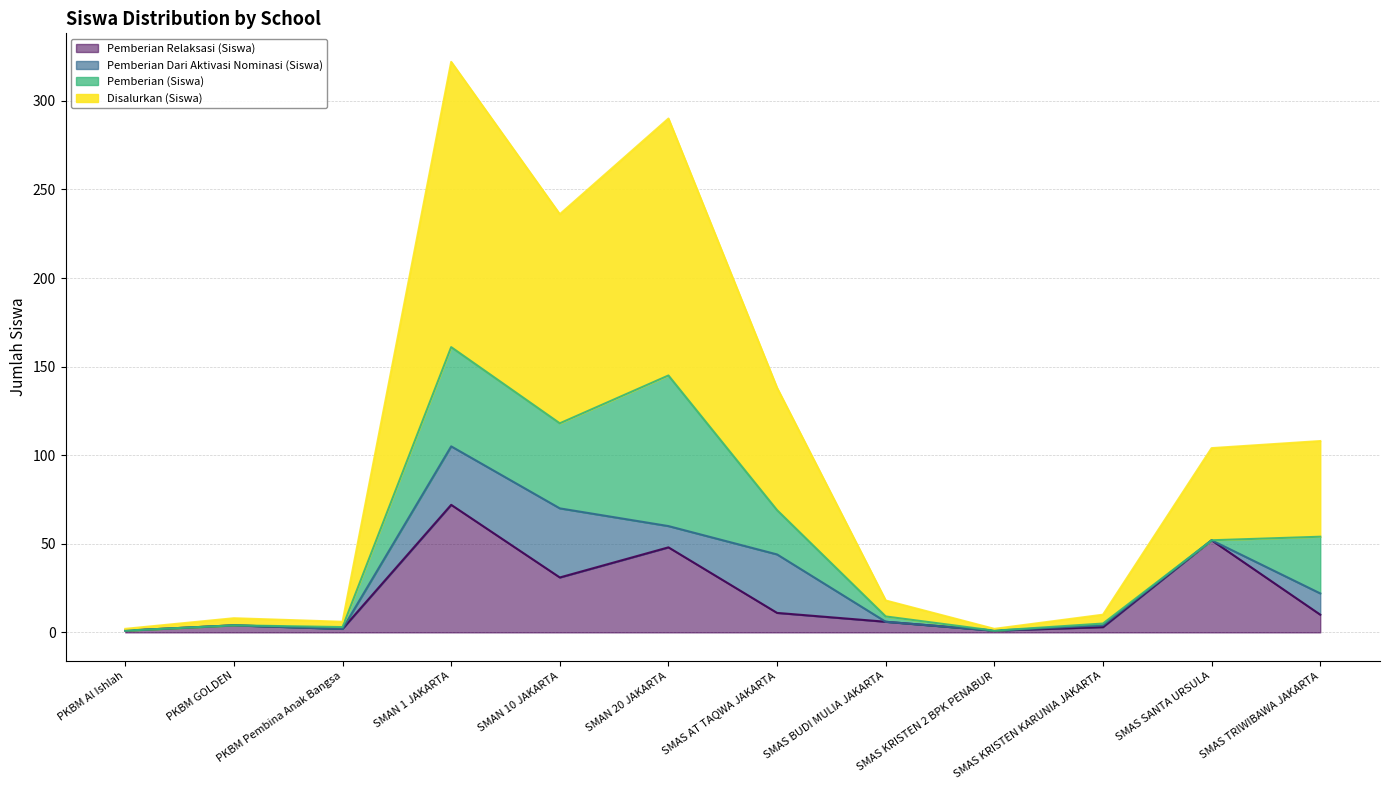

The value of Pemberian Relaksasi (Siswa) at SMAS TRIWIBAWA JAKARTA is 10. True or false?

True